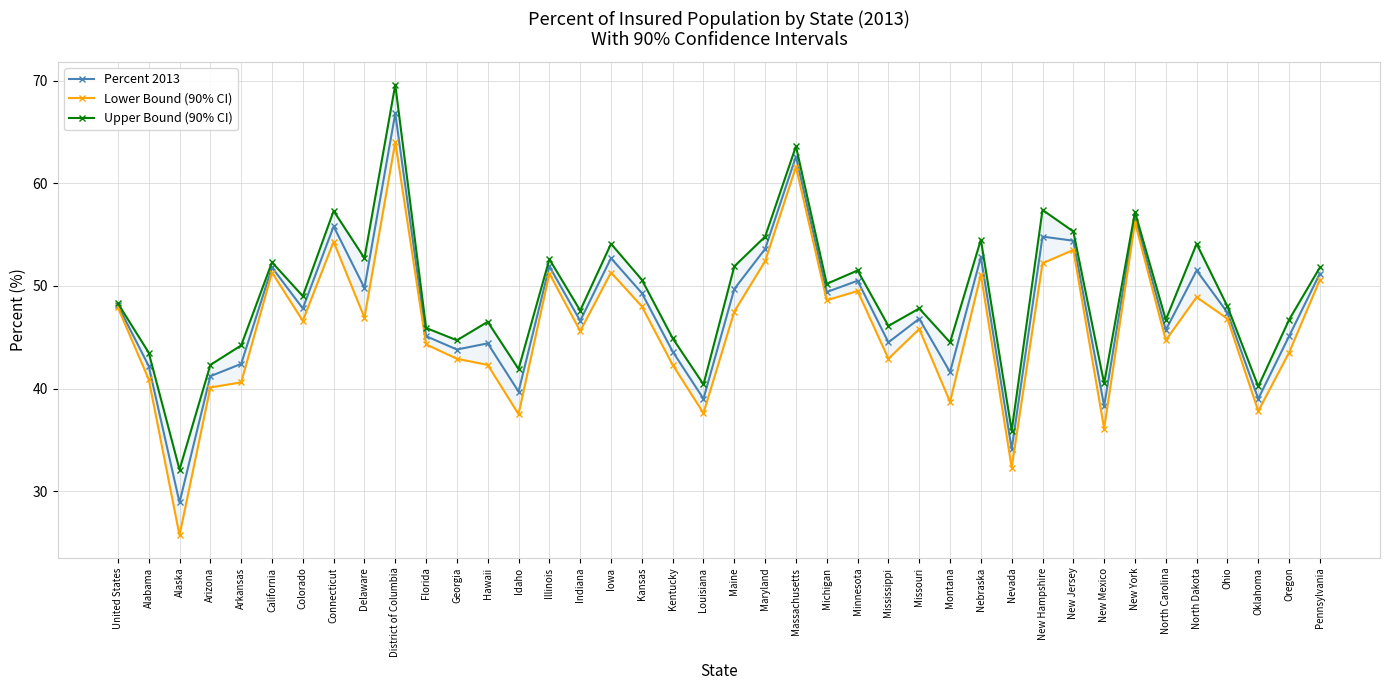

How many values in the Percent 2013 series exceed 47?

21